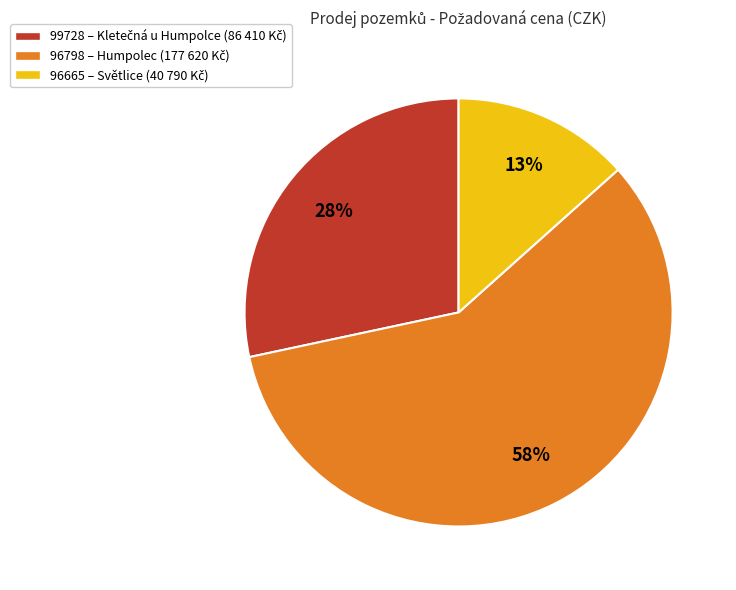

To the nearest percent, what is the average slice percentage?

33%